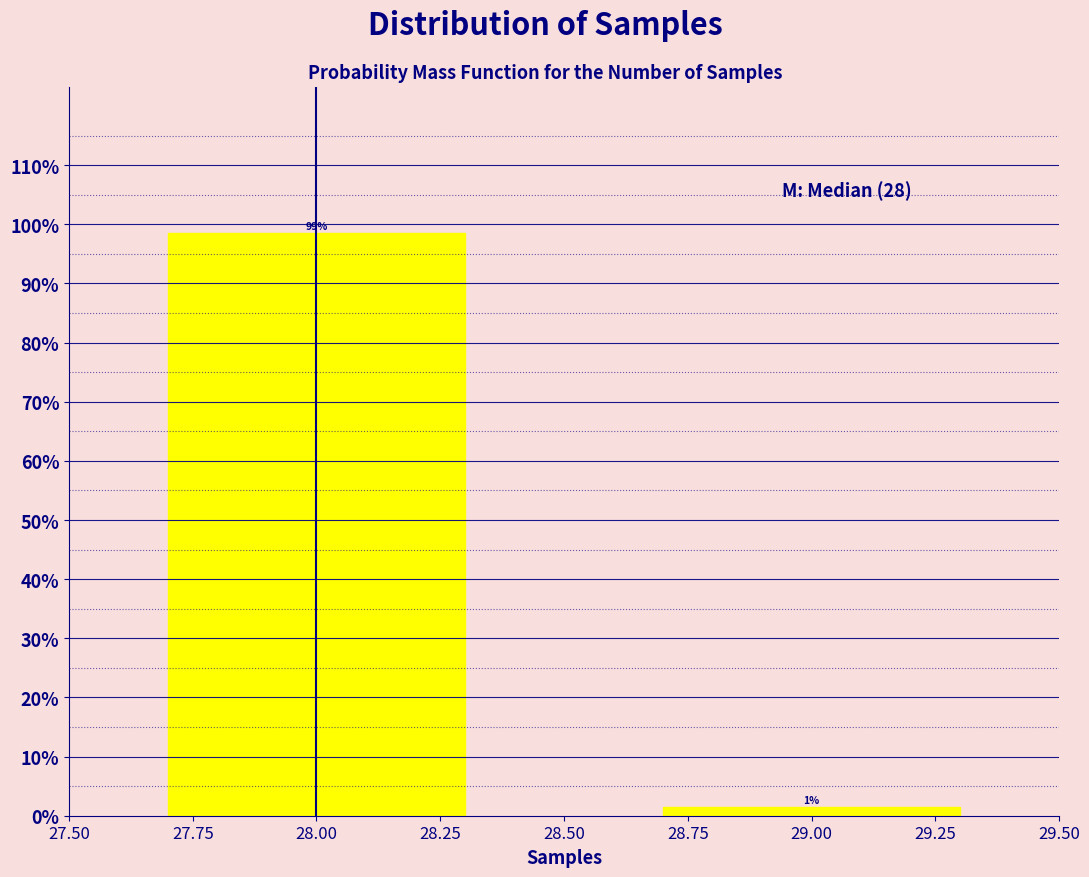

Where does the data first go above 98?

28.00